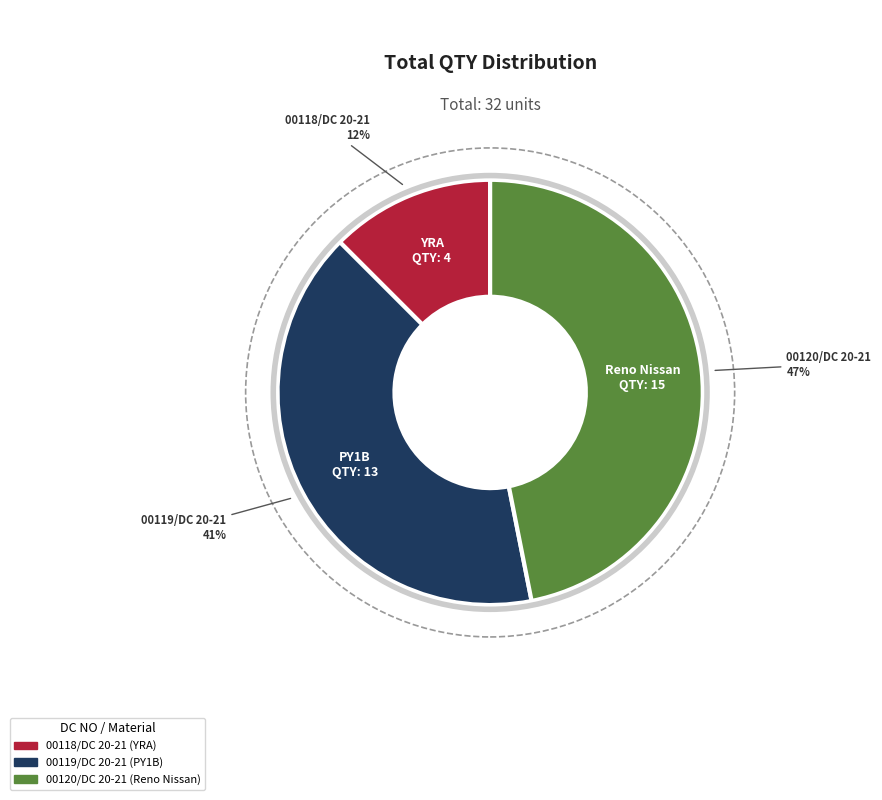

Which slice is the smallest?

00118/DC 20-21